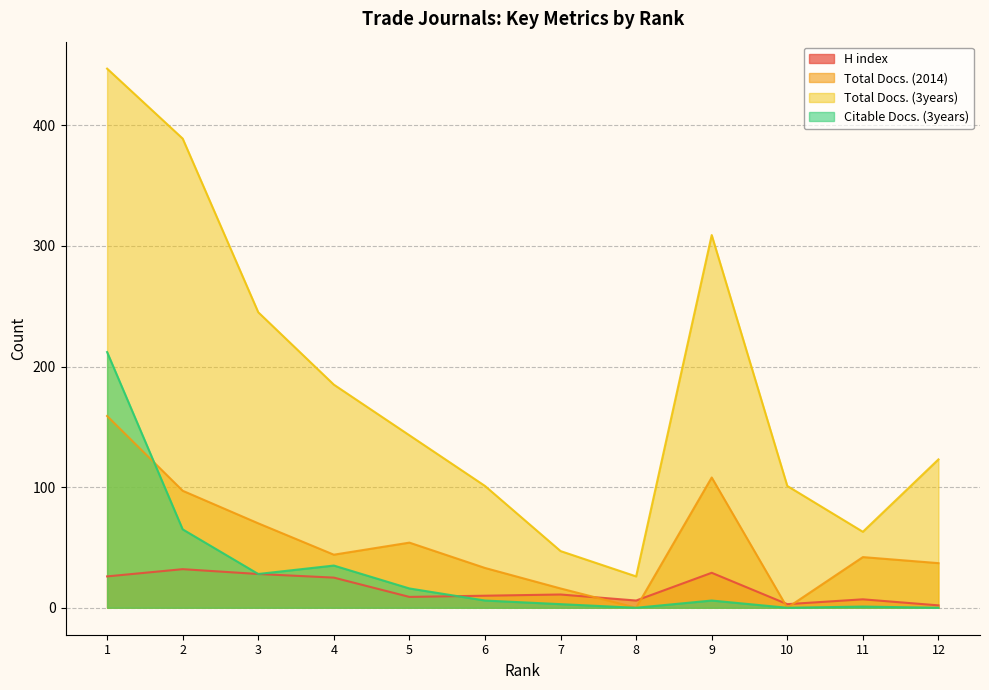

The value of H index at 4 is 25. True or false?

True